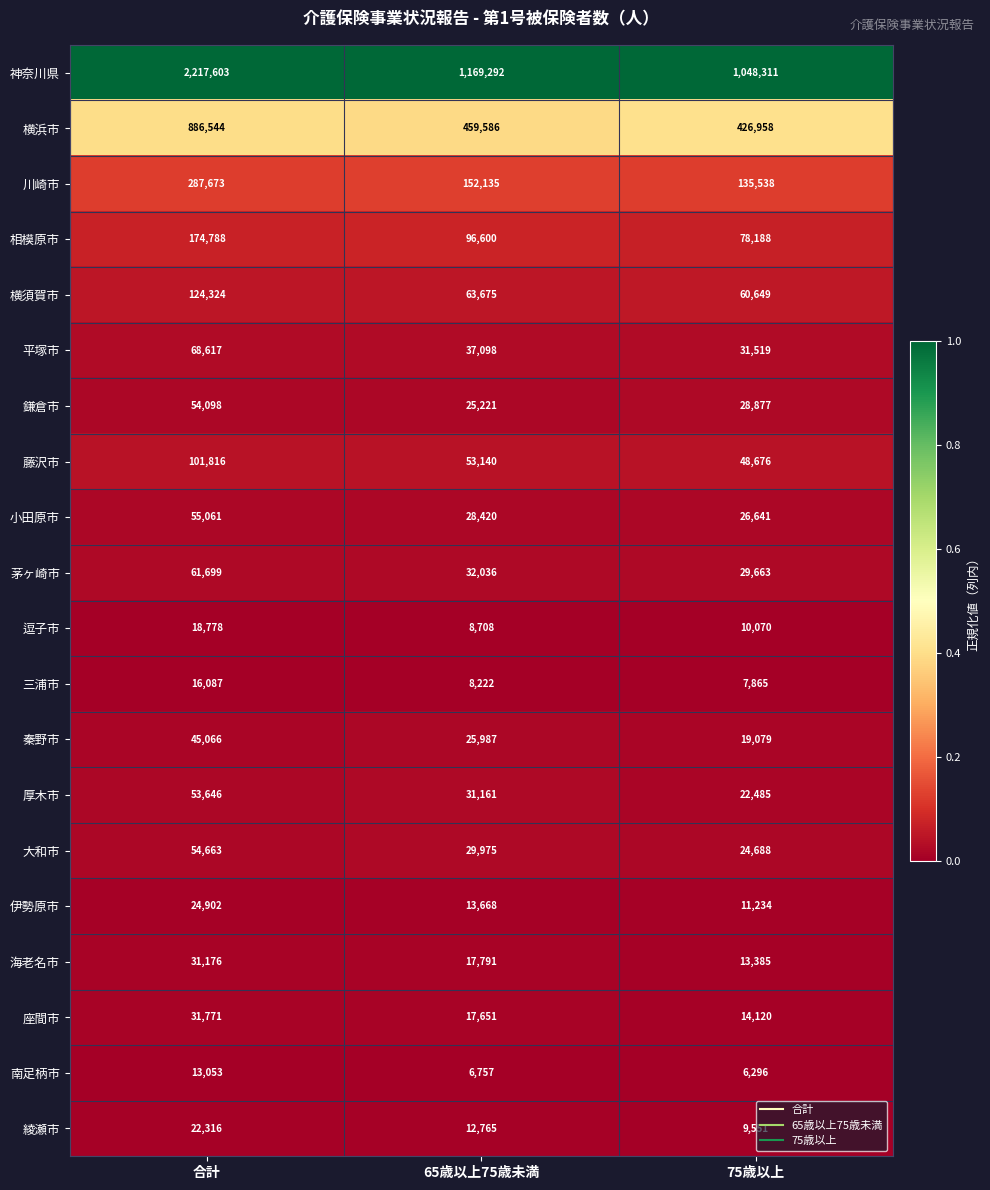

What is the greatest value displayed?

2217603